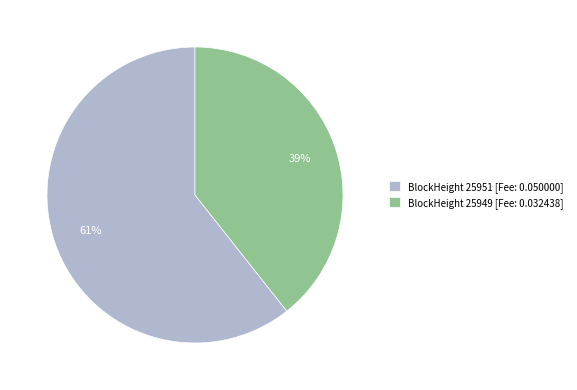

What is the smallest slice in the pie chart?

BlockHeight 25949 [Fee: 0.032438]